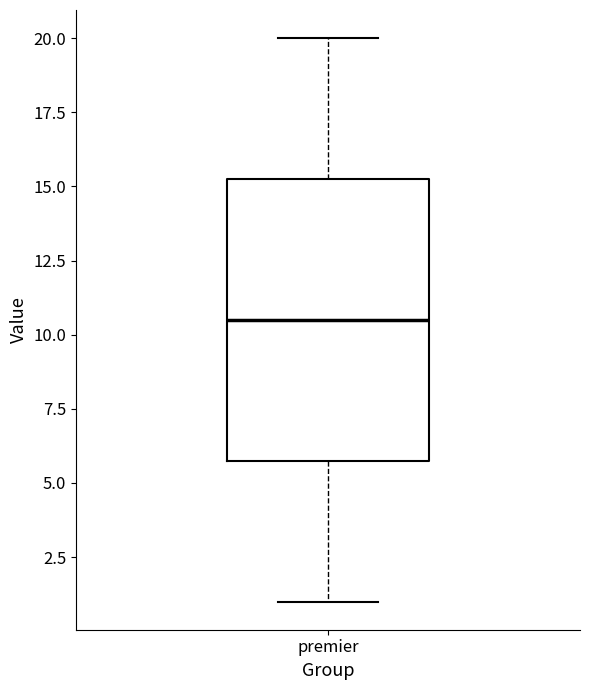

Read this box plot against the y-axis: the position of the median line, the range covered by the box, and the ends of both whiskers. The values are not printed on the chart, so give them approximately, as read against the axis.

median 10.5, box 6.0 to 15.5, whiskers 1.0 to 20.0